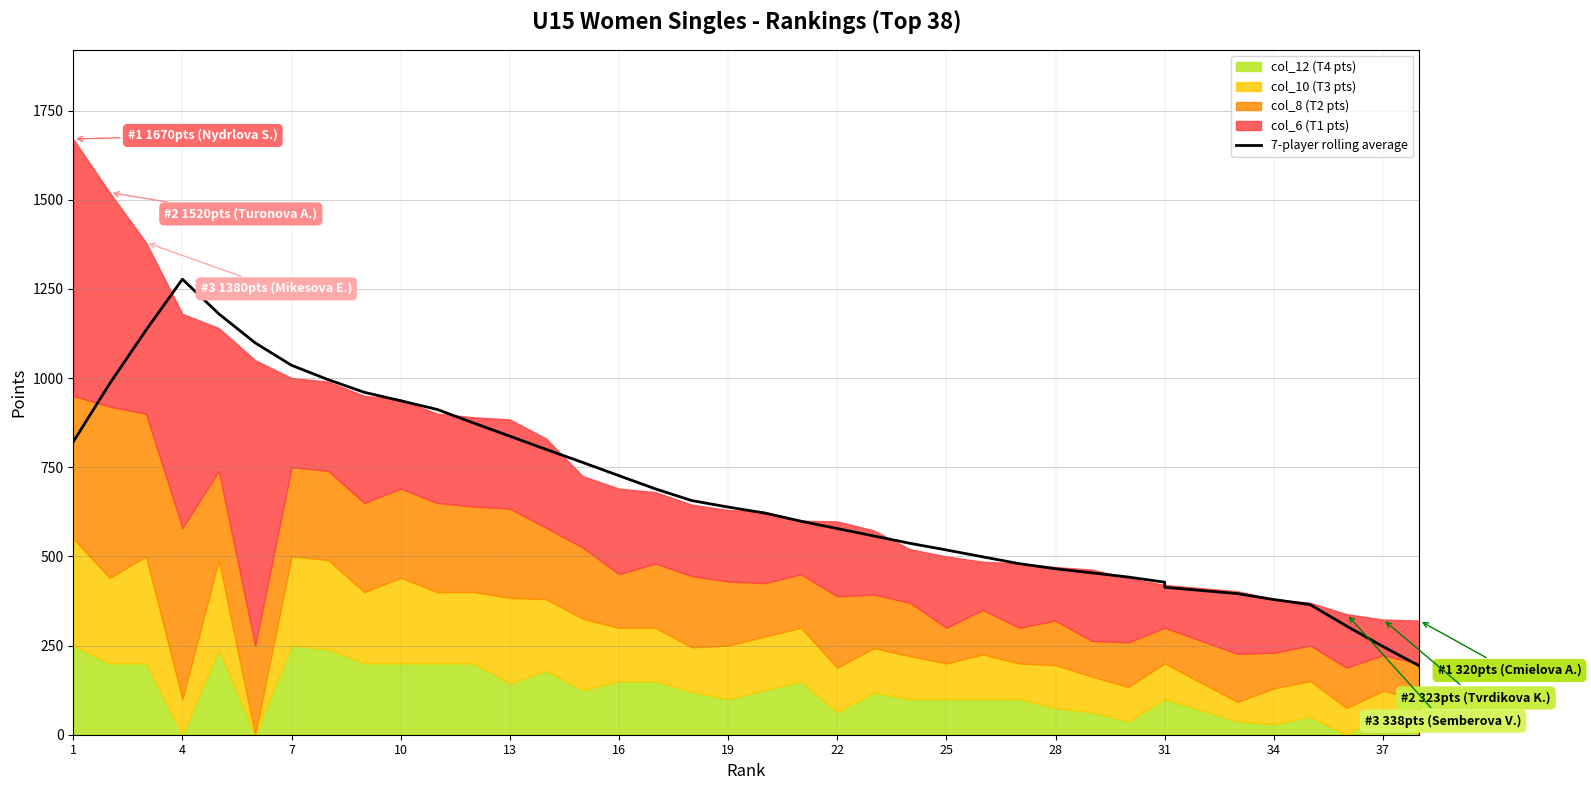

How many points are higher than both their immediate neighbors (excluding endpoints)?

1